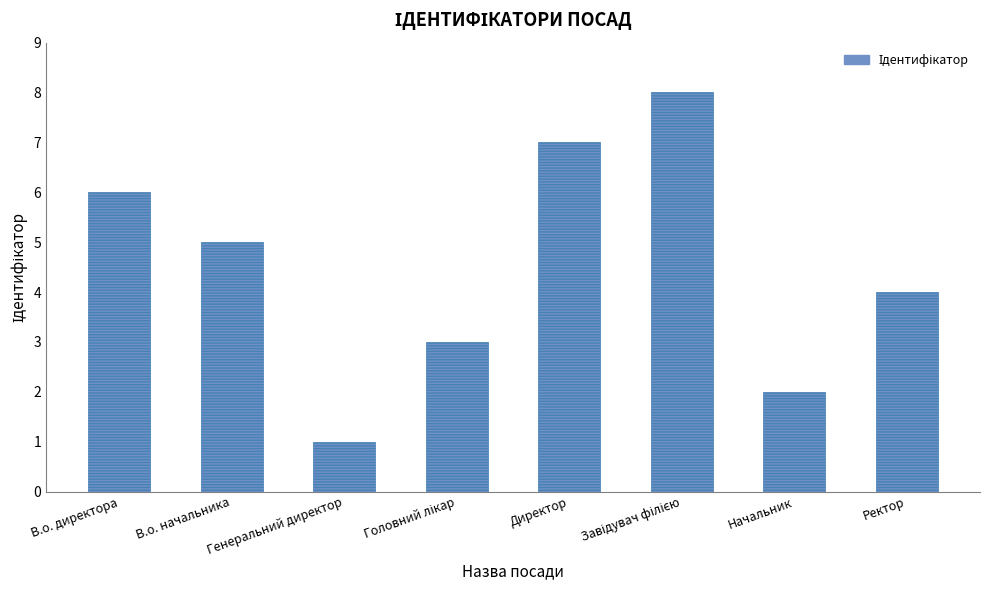

How many distinct data groups are displayed?

1